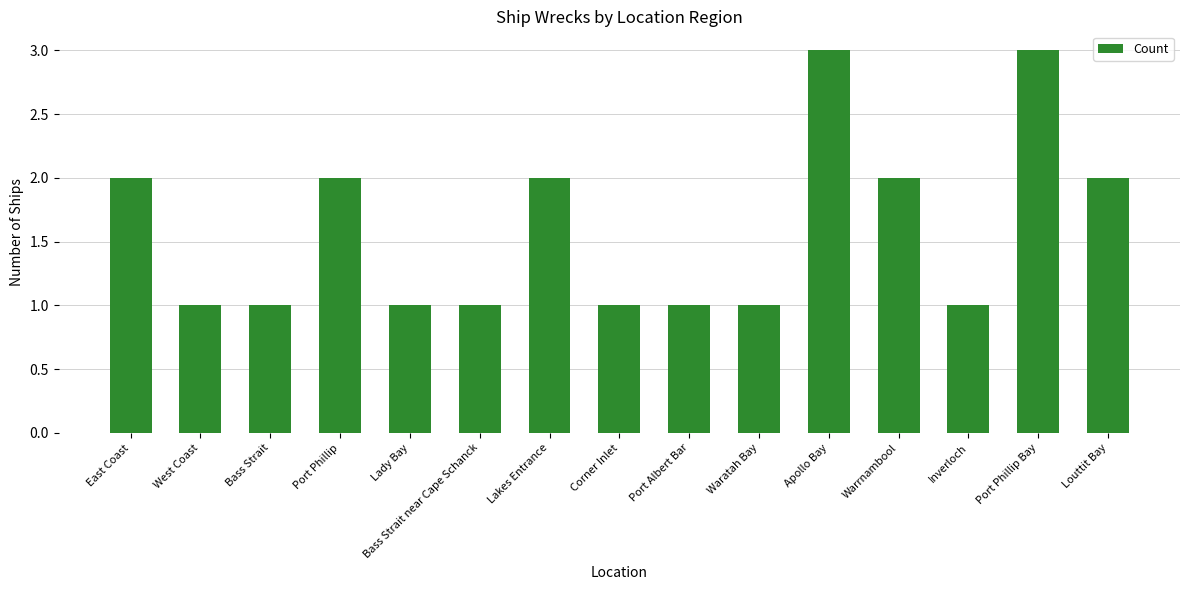

Reading right to left, transcribe all the data shown in this chart.

2	3	1	2	3	1	1	1	2	1	1	2	1	1	2